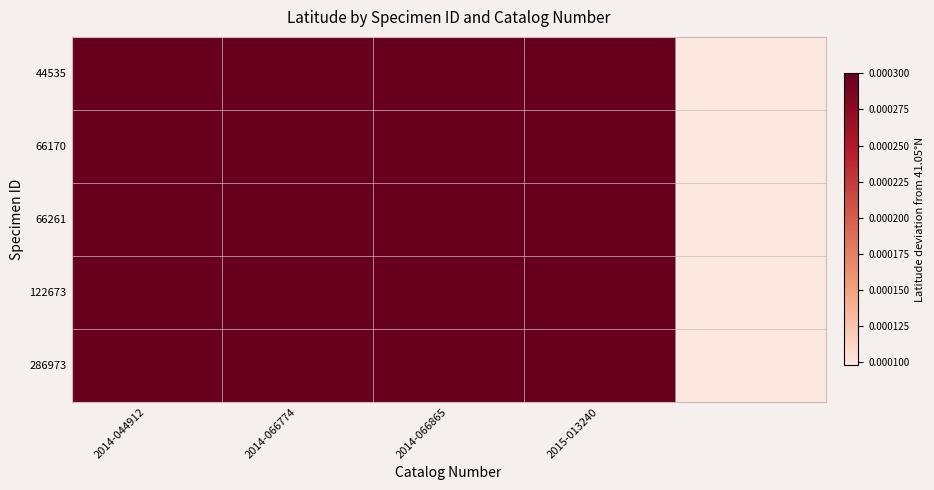

At how many categories does at least one series exceed 0?

5